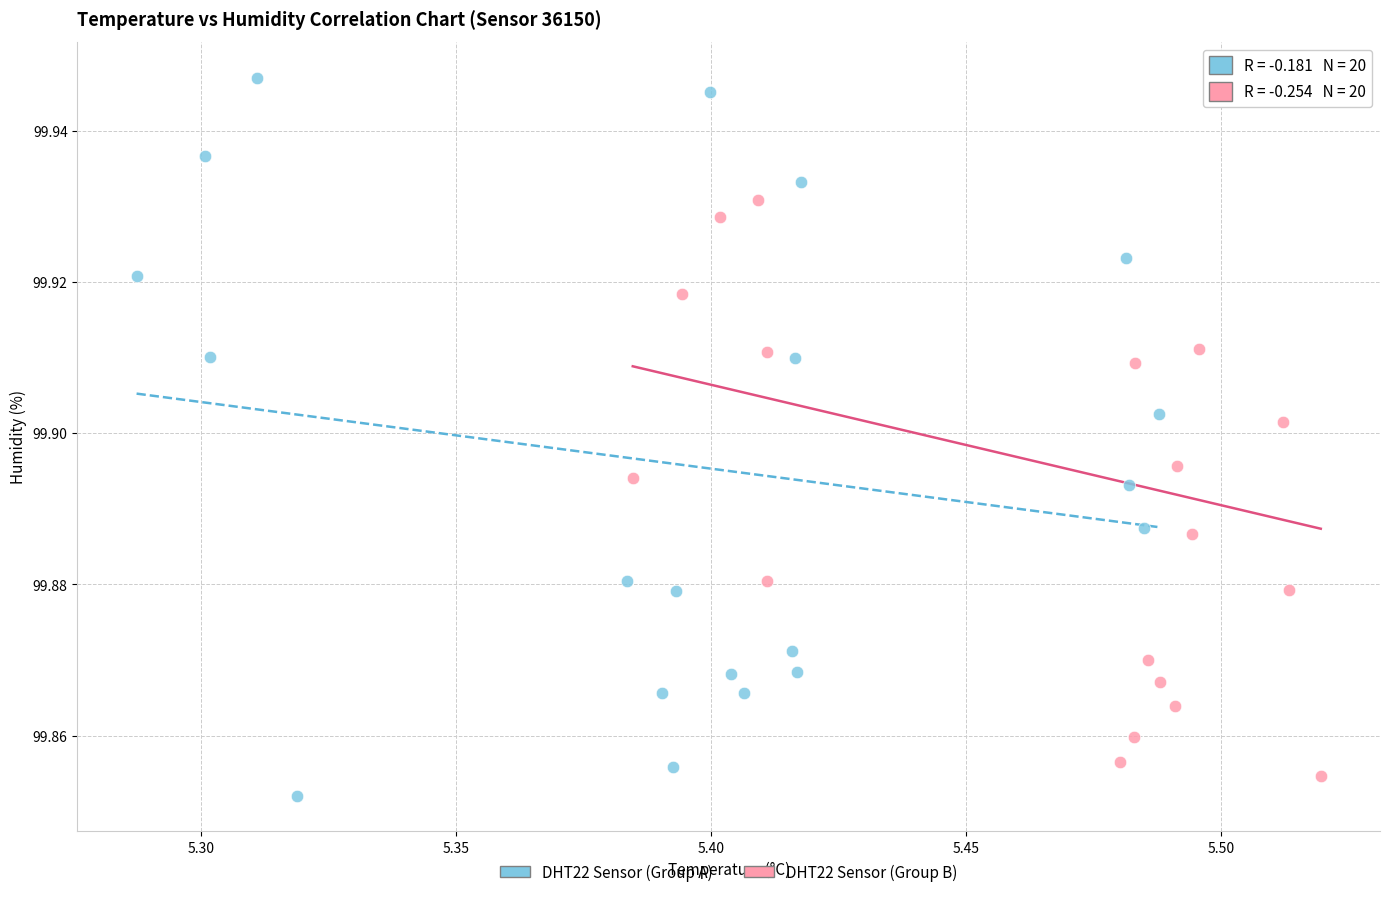

What are all the series names shown in the legend?

DHT22 Sensor (Group A), DHT22 Sensor (Group B)